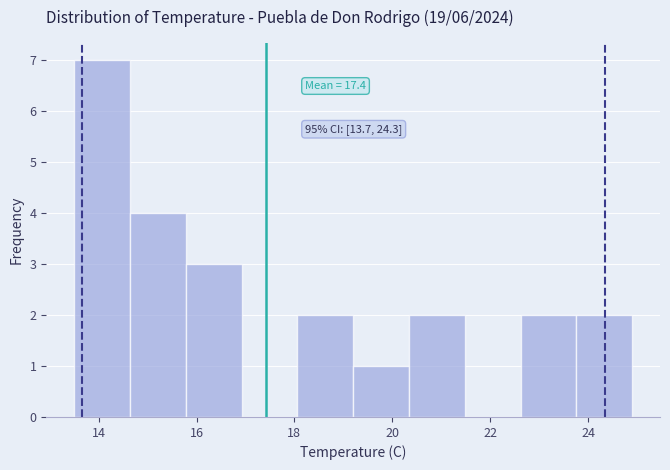

Which range on the x-axis has the tallest bar?

13.50 to 14.64